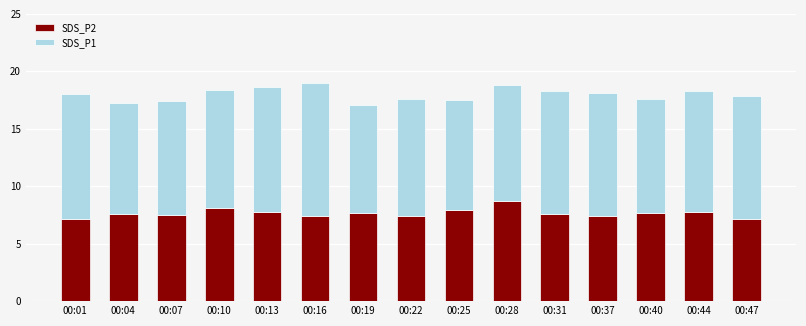

Does the chart contain stacked bars?

Yes